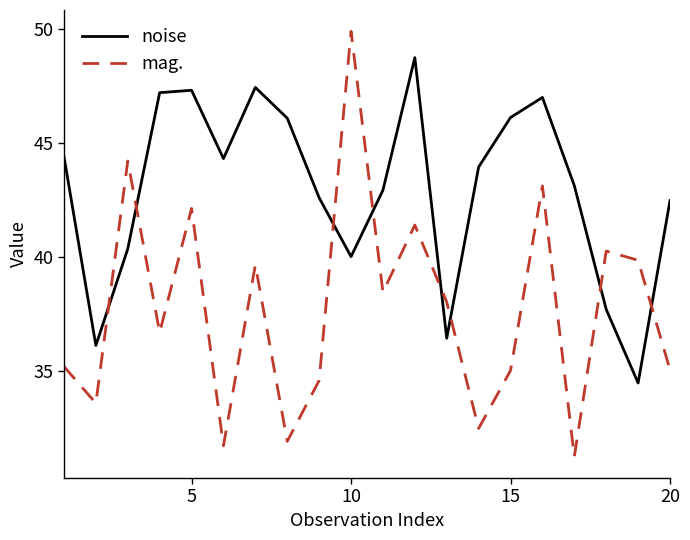

Does the chart have visible grid lines?

No